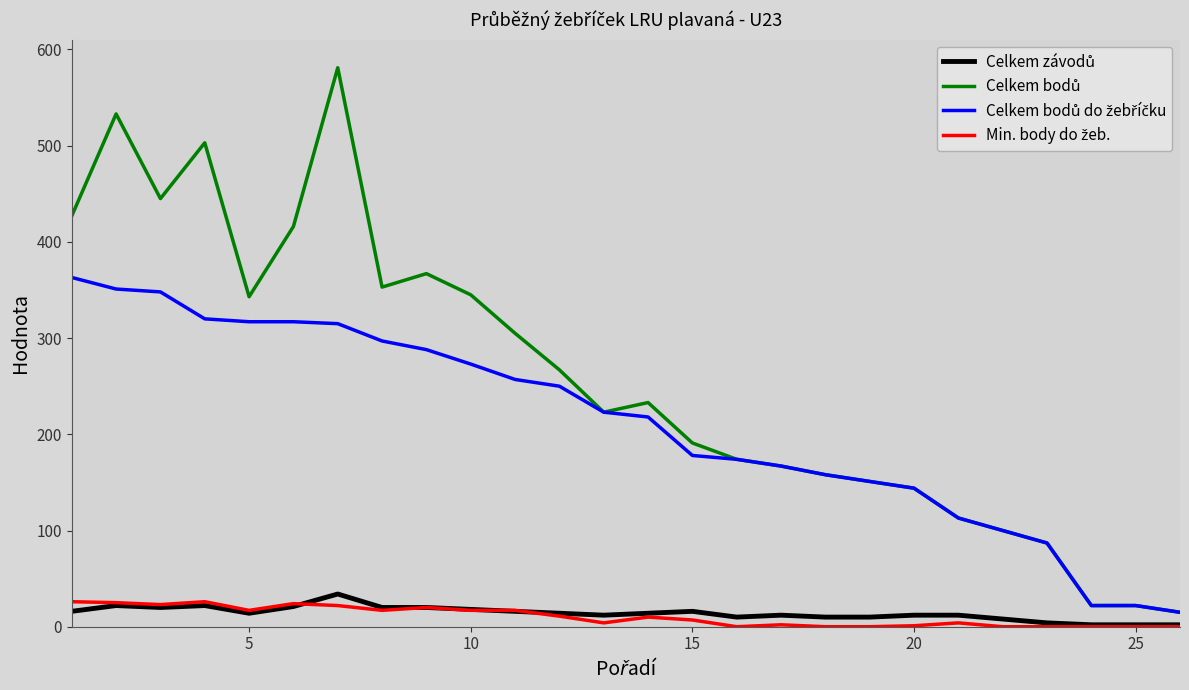

List the series in order of their peak value, highest first.

Celkem bodů, Celkem bodů do žebříčku, Celkem závodů, Min. body do žeb.